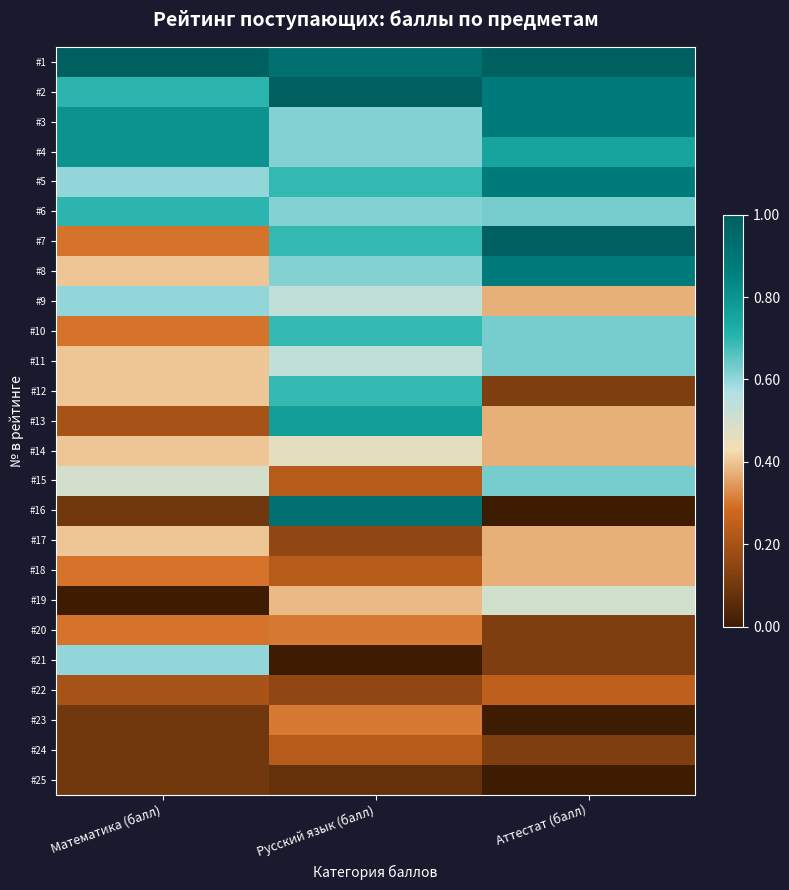

Reading left to right, transcribe all the data shown in this chart.

#1: Математика (балл)=1.0	Русский язык (балл)=0.9	Аттестат (балл)=1.0
#2: Математика (балл)=0.7	Русский язык (балл)=1.0	Аттестат (балл)=0.9
#3: Математика (балл)=0.8	Русский язык (балл)=0.6	Аттестат (балл)=0.9
#4: Математика (балл)=0.8	Русский язык (балл)=0.6	Аттестат (балл)=0.8
#5: Математика (балл)=0.6	Русский язык (балл)=0.7	Аттестат (балл)=0.9
#6: Математика (балл)=0.7	Русский язык (балл)=0.6	Аттестат (балл)=0.6
#7: Математика (балл)=0.3	Русский язык (балл)=0.7	Аттестат (балл)=1.0
#8: Математика (балл)=0.4	Русский язык (балл)=0.6	Аттестат (балл)=0.9
#9: Математика (балл)=0.6	Русский язык (балл)=0.5	Аттестат (балл)=0.4
#10: Математика (балл)=0.3	Русский язык (балл)=0.7	Аттестат (балл)=0.6
#11: Математика (балл)=0.4	Русский язык (балл)=0.5	Аттестат (балл)=0.6
#12: Математика (балл)=0.4	Русский язык (балл)=0.7	Аттестат (балл)=0.1
#13: Математика (балл)=0.2	Русский язык (балл)=0.8	Аттестат (балл)=0.4
#14: Математика (балл)=0.4	Русский язык (балл)=0.5	Аттестат (балл)=0.4
#15: Математика (балл)=0.5	Русский язык (балл)=0.2	Аттестат (балл)=0.6
#16: Математика (балл)=0.1	Русский язык (балл)=0.9	Аттестат (балл)=0.0
#17: Математика (балл)=0.4	Русский язык (балл)=0.2	Аттестат (балл)=0.4
#18: Математика (балл)=0.3	Русский язык (балл)=0.2	Аттестат (балл)=0.4
#19: Математика (балл)=0.0	Русский язык (балл)=0.4	Аттестат (балл)=0.5
#20: Математика (балл)=0.3	Русский язык (балл)=0.3	Аттестат (балл)=0.1
#21: Математика (балл)=0.6	Русский язык (балл)=0.0	Аттестат (балл)=0.1
#22: Математика (балл)=0.2	Русский язык (балл)=0.2	Аттестат (балл)=0.2
#23: Математика (балл)=0.1	Русский язык (балл)=0.3	Аттестат (балл)=0.0
#24: Математика (балл)=0.1	Русский язык (балл)=0.2	Аттестат (балл)=0.1
#25: Математика (балл)=0.1	Русский язык (балл)=0.1	Аттестат (балл)=0.0